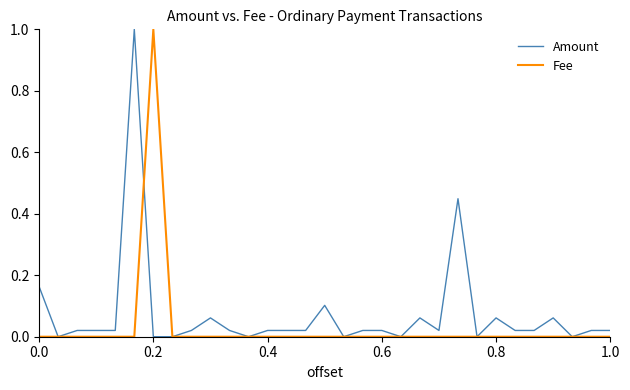

Rank the series by their average value, from lowest to highest.

Fee, Amount